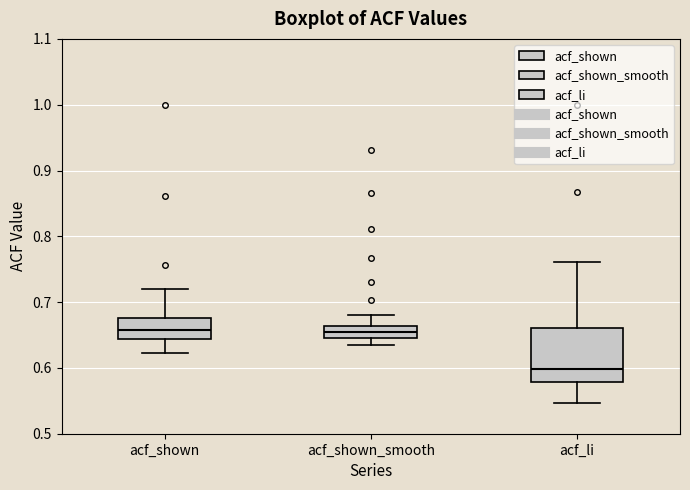

Reading left to right, transcribe this box plot: for each box, give where its median line is, the range the box spans, and where its two whiskers end, as read against the y-axis. The values are not printed on the chart, so give them approximately, as read against the axis.

acf_shown: median 0.66, box 0.64 to 0.68, whiskers 0.62 to 0.72
acf_shown_smooth: median 0.65 (inside the box), box 0.65 to 0.66, whiskers 0.64 to 0.68
acf_li: median 0.60, box 0.58 to 0.66, whiskers 0.55 to 0.76